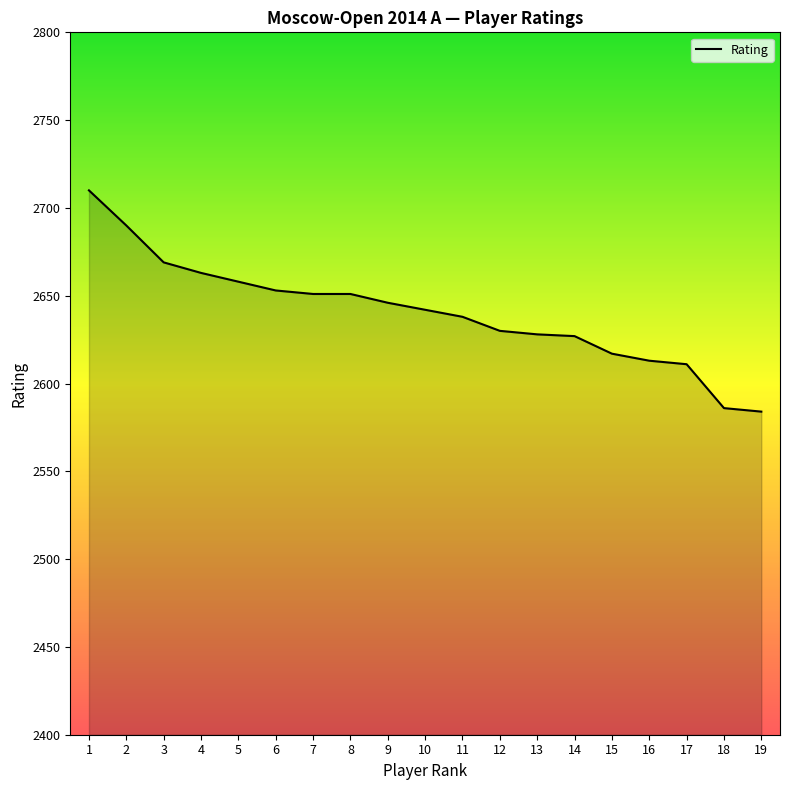

True or false: the data shows 3805 at 8.

False